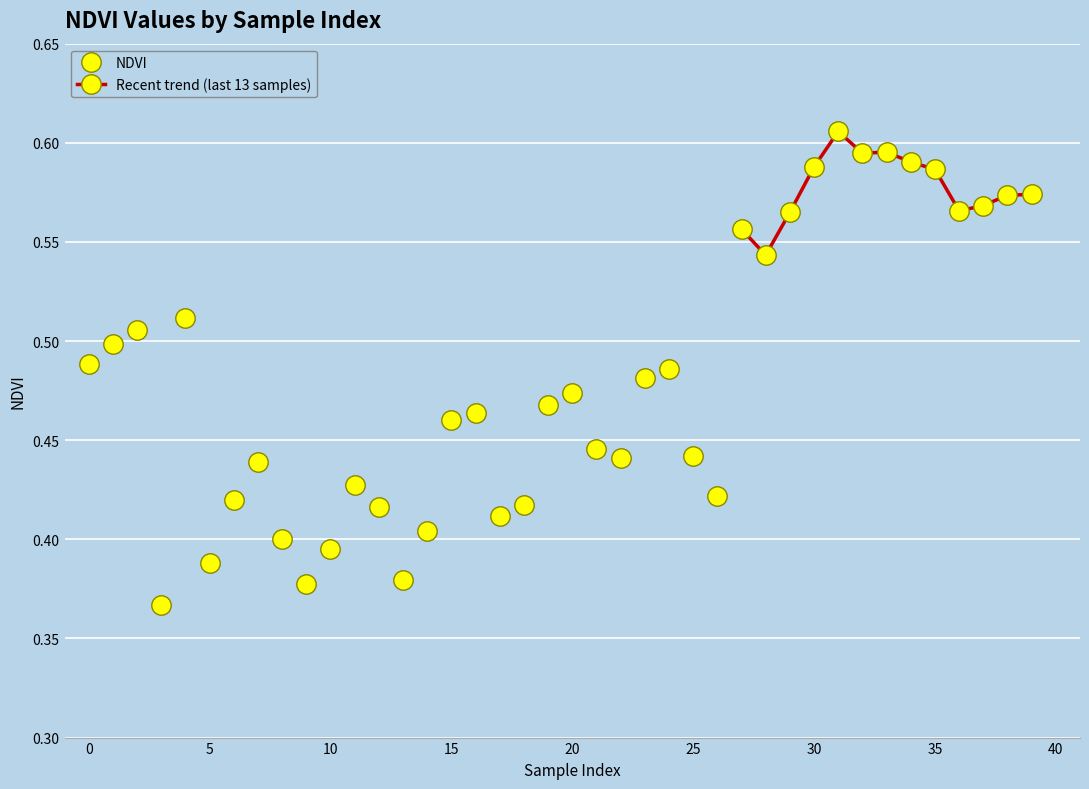

Which label corresponds to the smallest value in the chart?

3